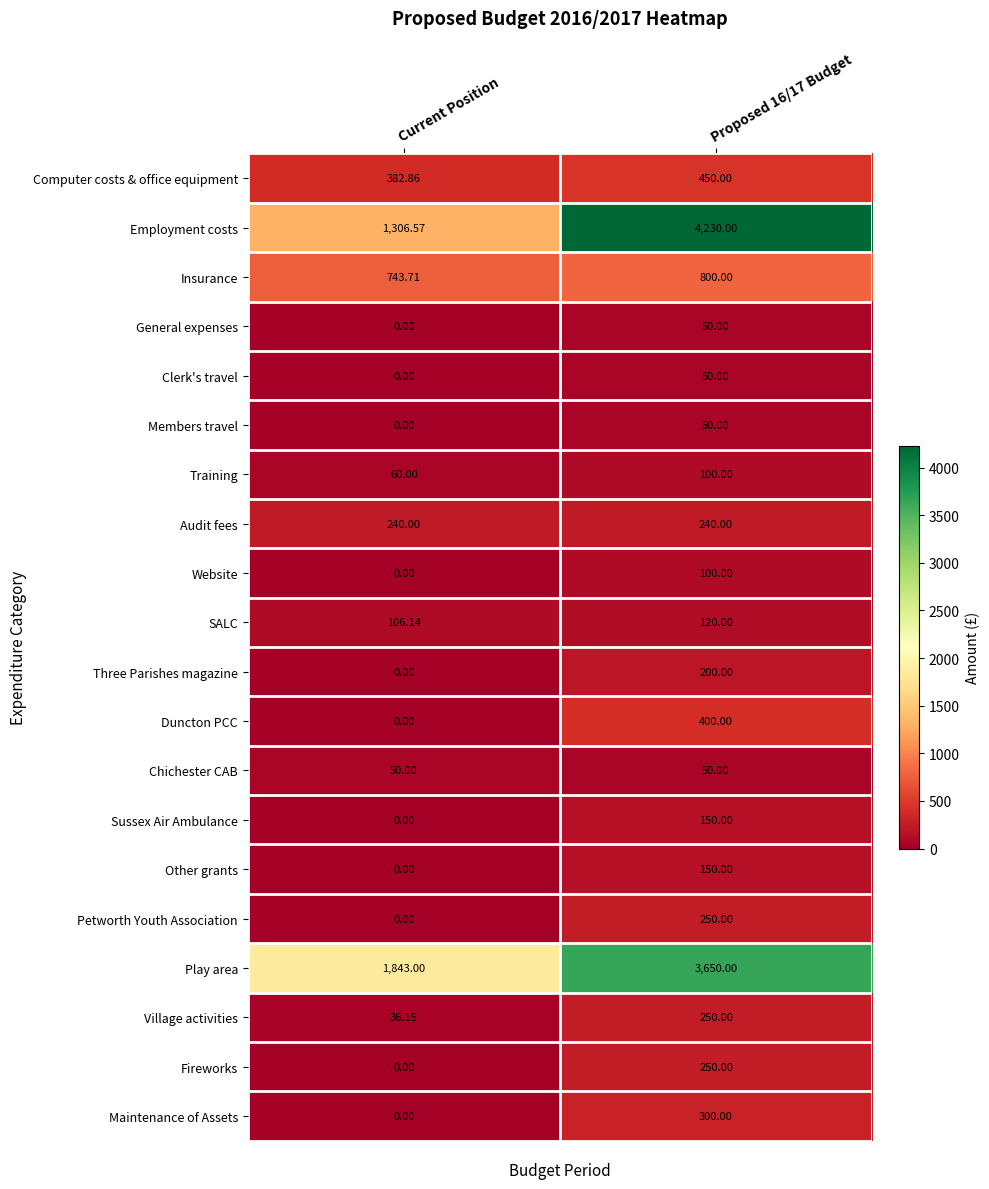

Which series has the largest range (max minus min)?

Employment costs